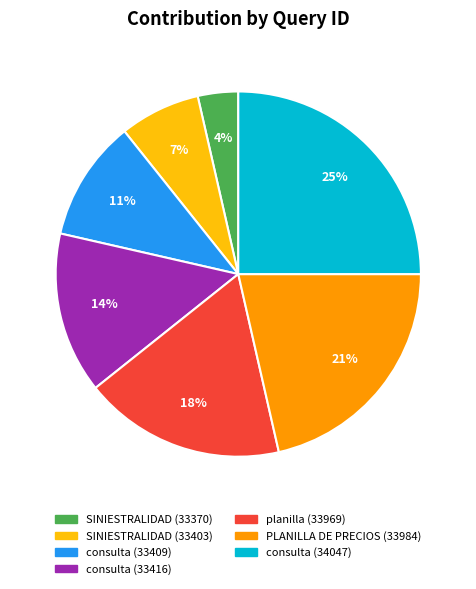

Is there a majority slice in this chart?

No